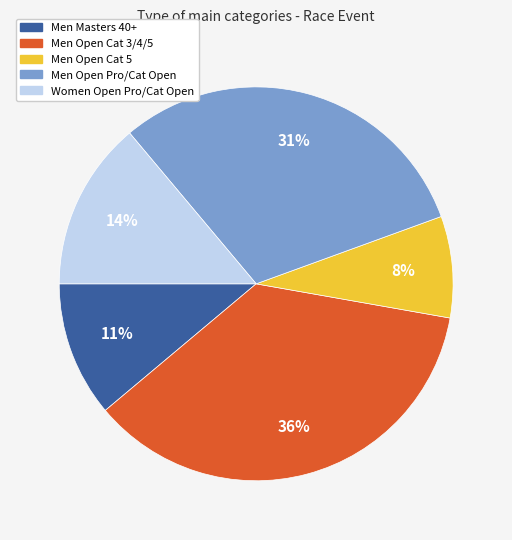

To the nearest percent, what is the average slice percentage?

20%